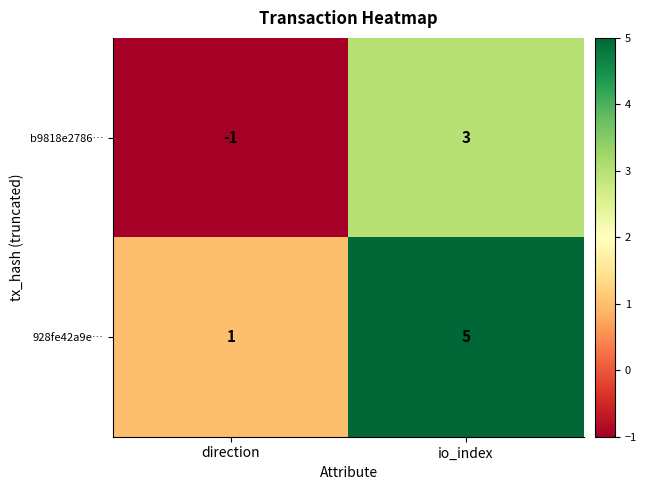

What is the average value of the 928fe42a9e… series?

3